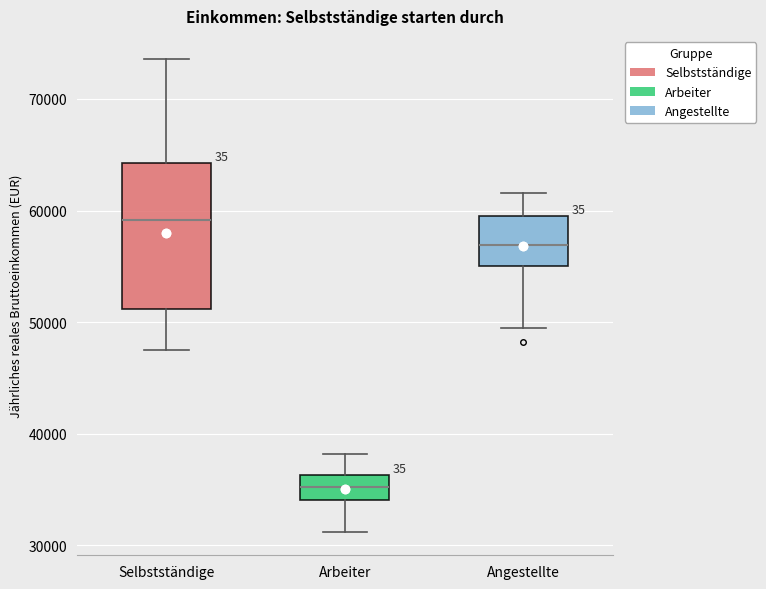

Reading left to right, read every box against the y-axis: the position of its median line, the range the box covers, and the ends of its whiskers. The values are not printed on the chart, so give them approximately, as read against the axis.

Selbstständige: median 59000, box 51000 to 64000, whiskers 47000 to 74000
Arbeiter: median 35000, box 34000 to 36000, whiskers 31000 to 38000
Angestellte: median 57000, box 55000 to 59000, whiskers 49000 to 62000